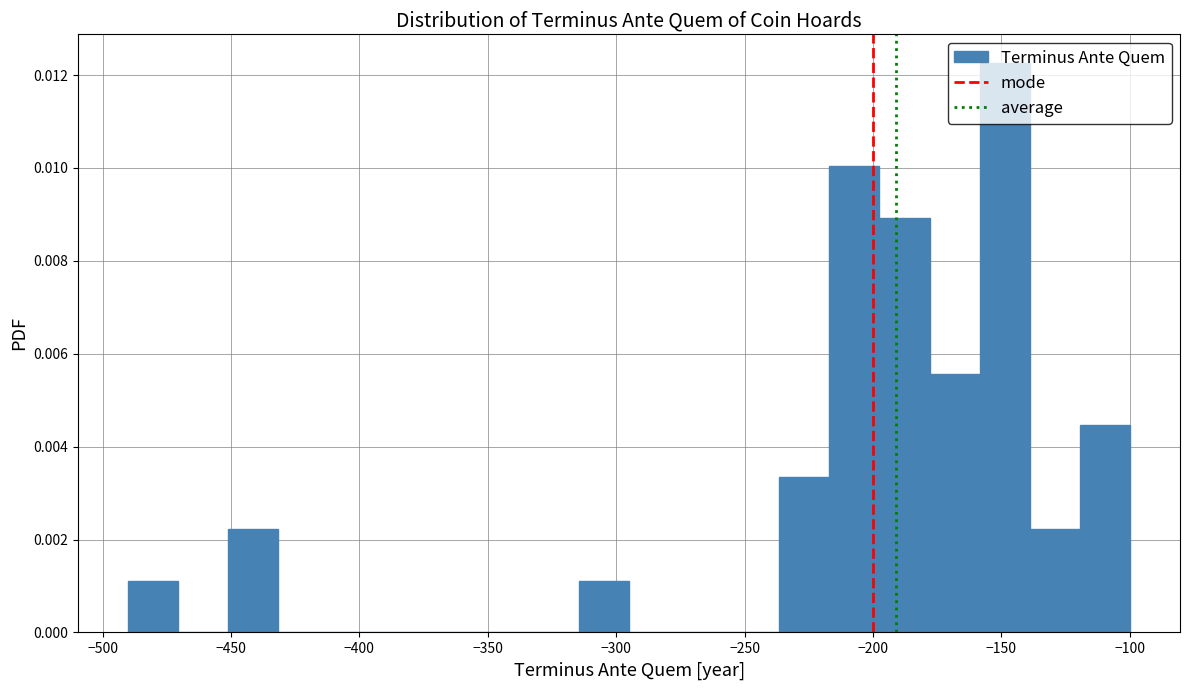

Read against the x-axis, roughly where is the centre of the tallest bar?

-150